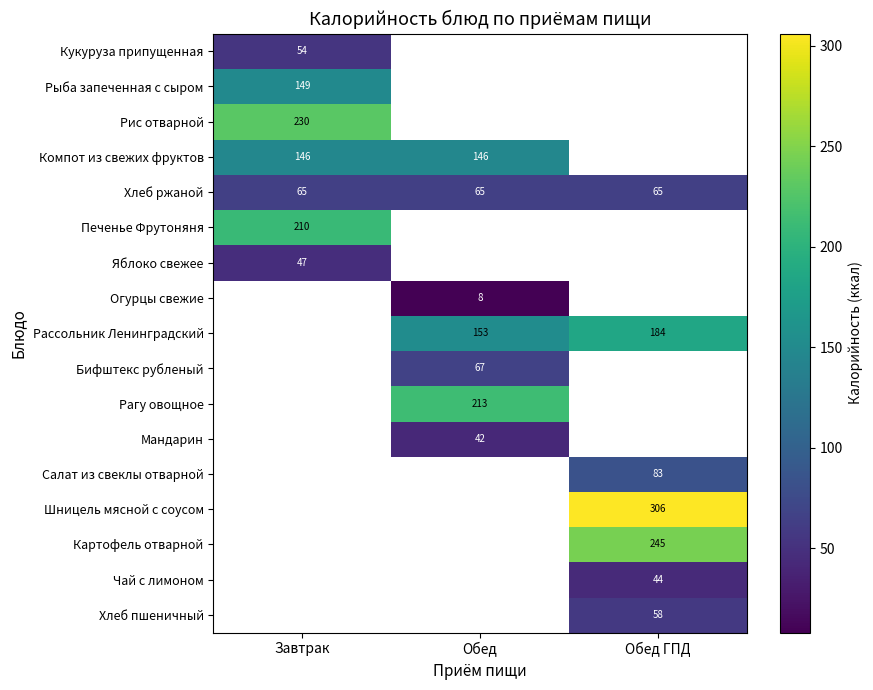

What is the greatest value displayed?

306.0